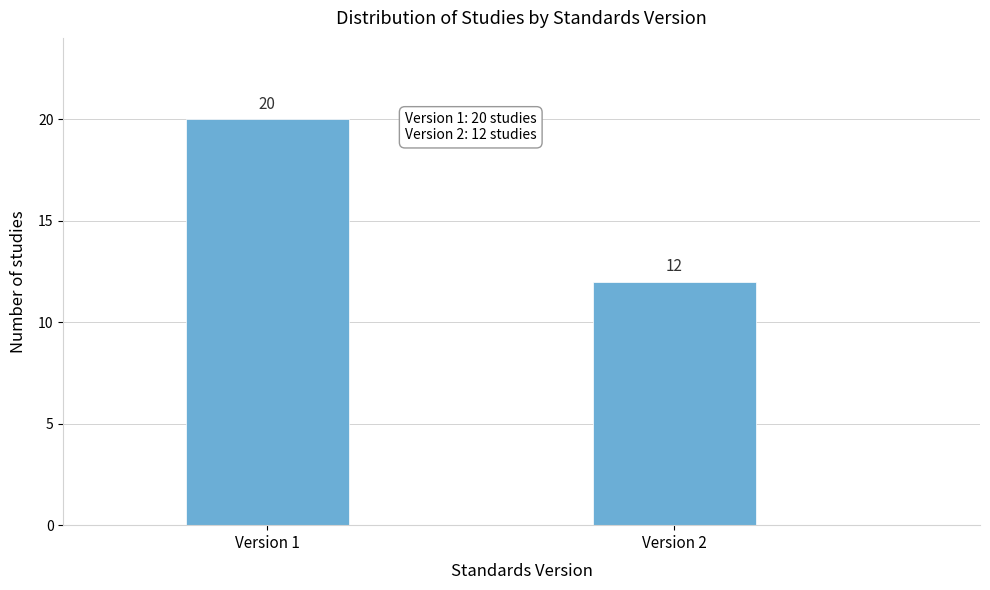

Reading left to right, transcribe all the data shown in this chart.

20	12